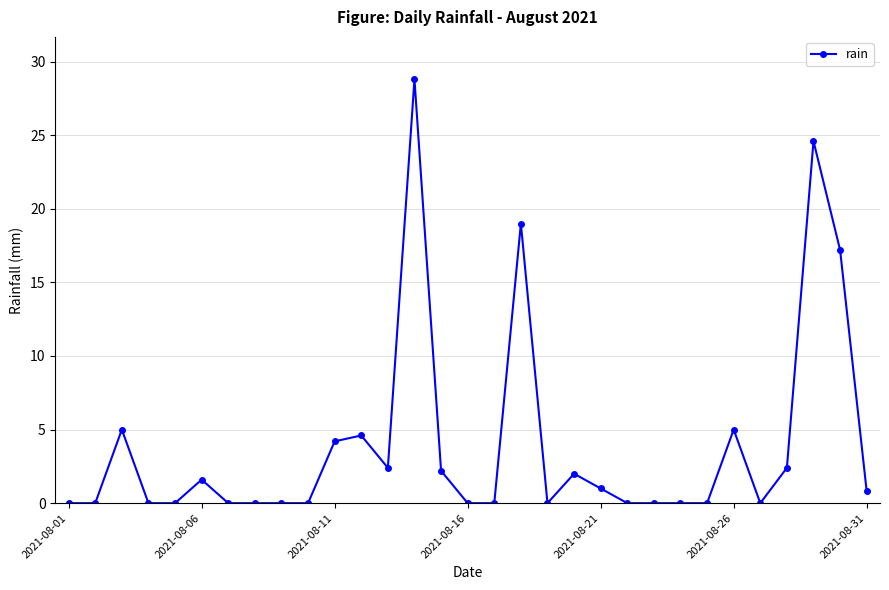

What is the average value?

3.9